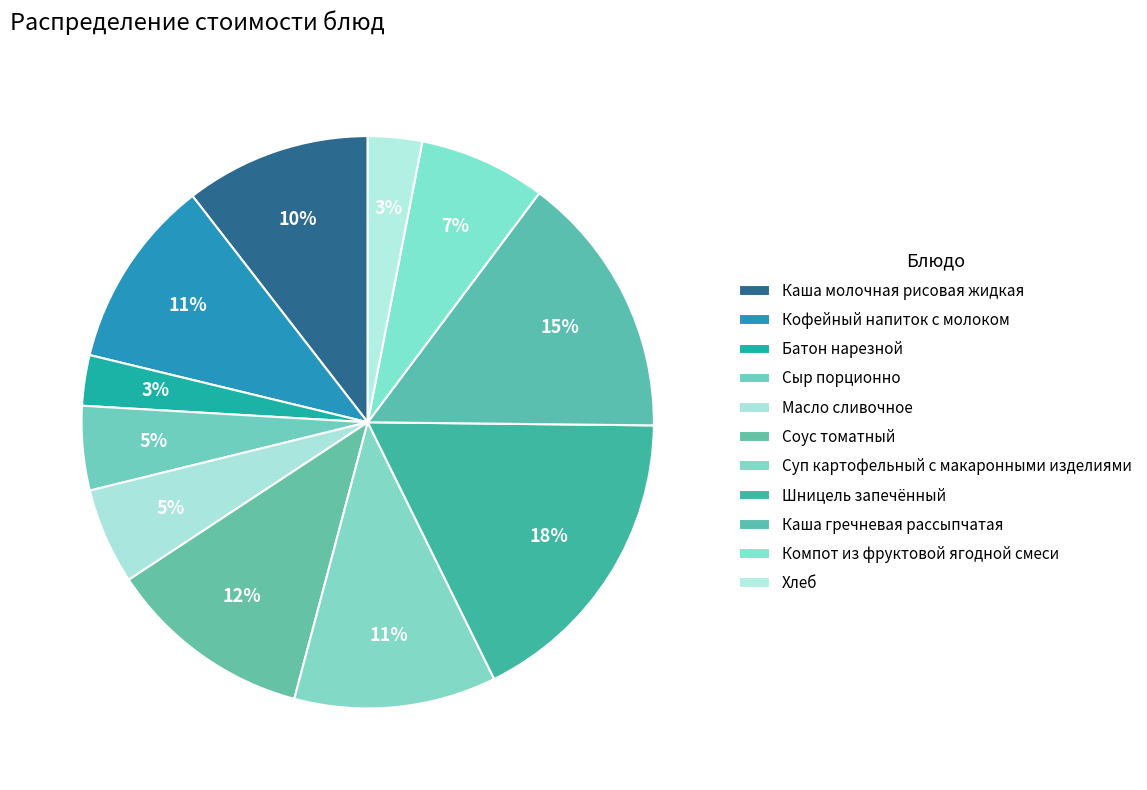

Is there a majority slice in this chart?

No